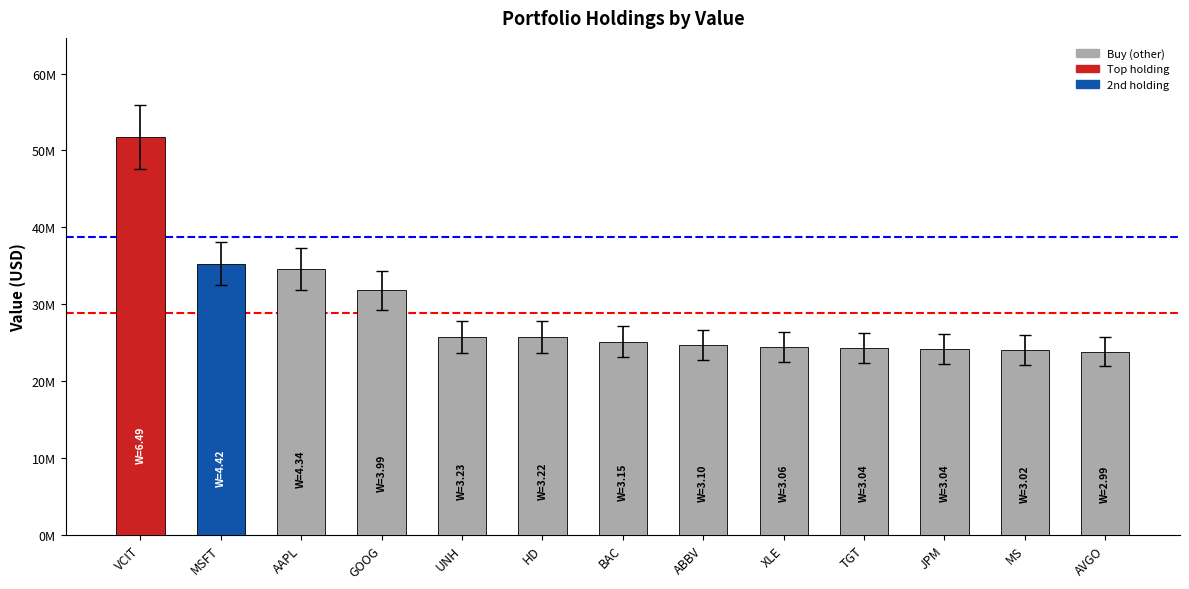

Reading left to right, transcribe all the data shown in this chart.

VCIT=51710000	MSFT=35266000	AAPL=34593000	GOOG=31810000	UNH=25707000	HD=25691000	BAC=25119000	ABBV=24715000	XLE=24367000	TGT=24255000	JPM=24201000	MS=24041000	AVGO=23802000